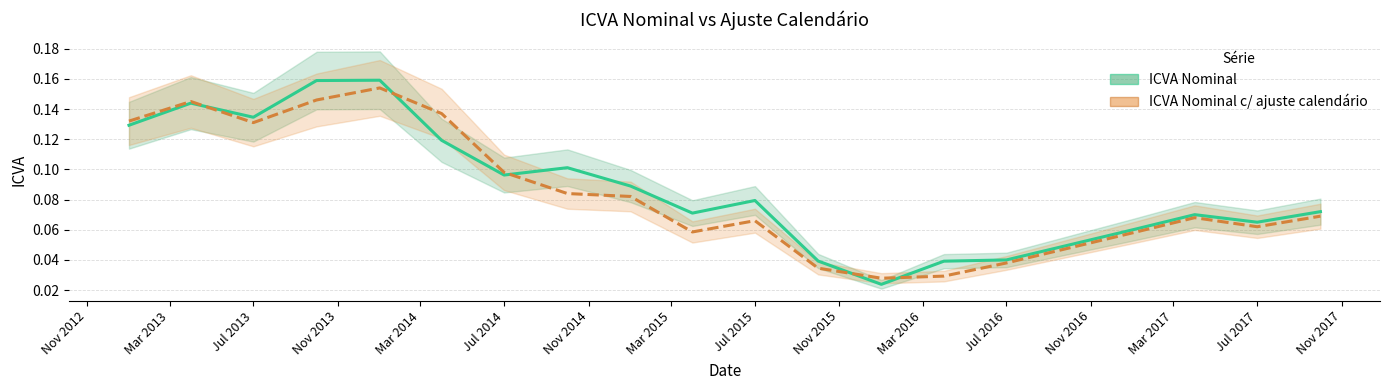

The ICVA Nominal c/ ajuste calendário series shows 0.1 at 2013-01-01. True or false?

True